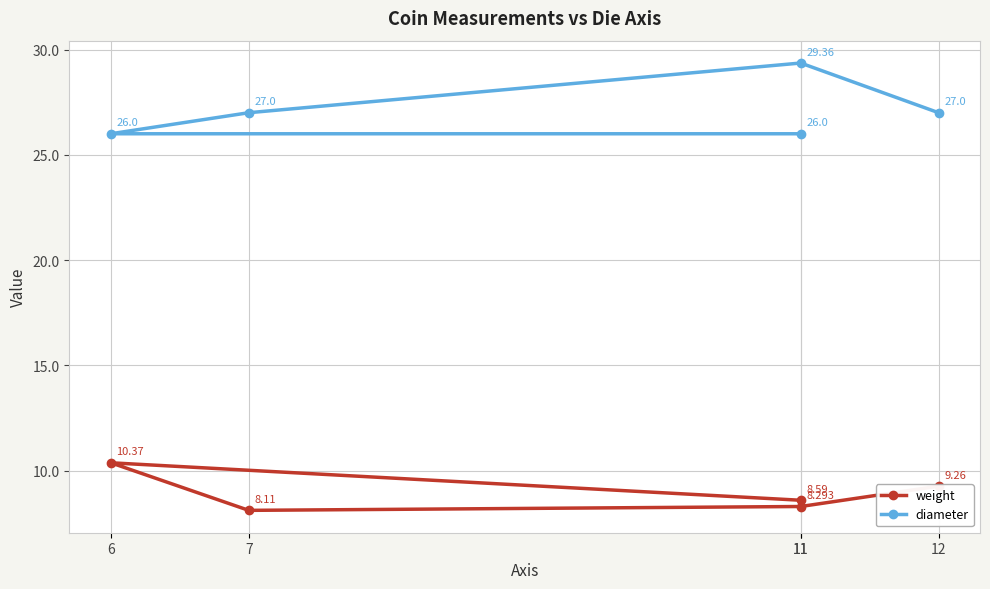

Which series has the widest spread of values?

diameter